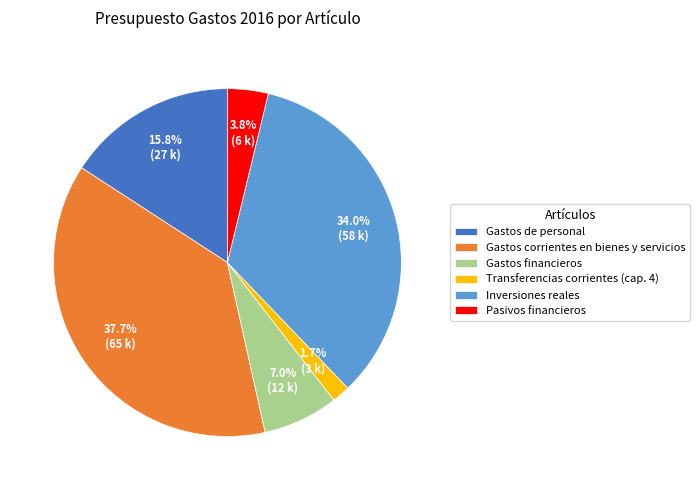

Approximately how many times larger is the value at Pasivos financieros compared to Gastos de personal?

0.2